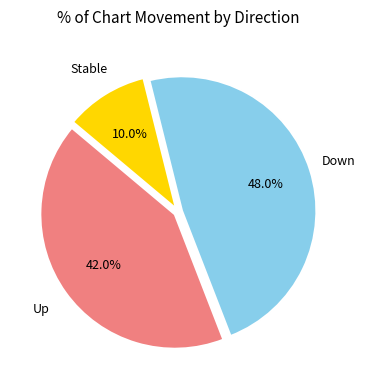

Is there any slice that represents more than half of the pie?

No